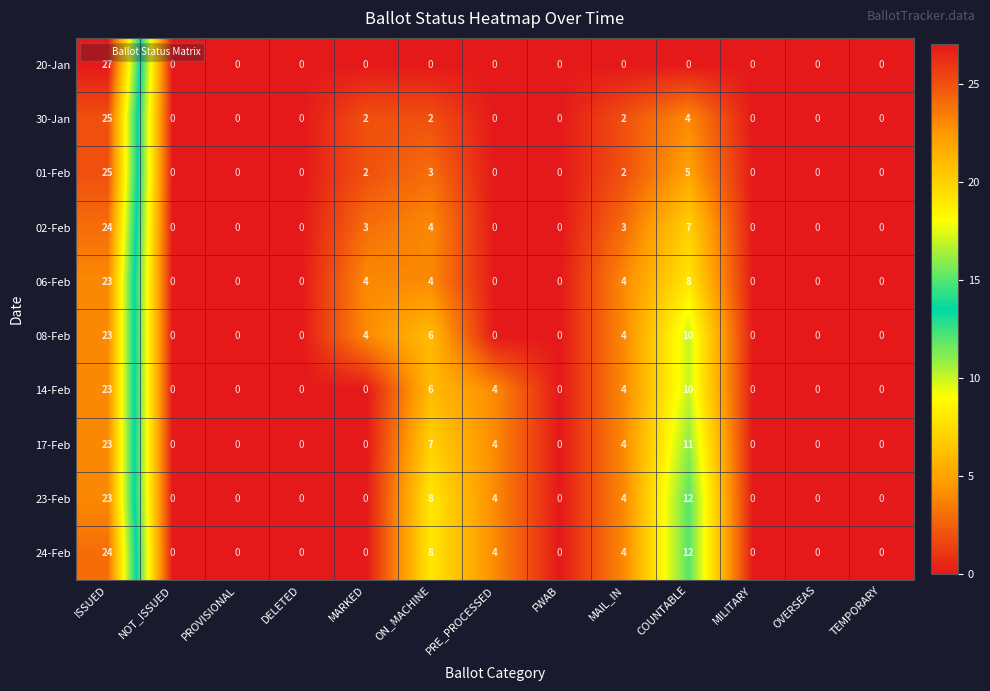

What is the maximum value shown in the chart?

27